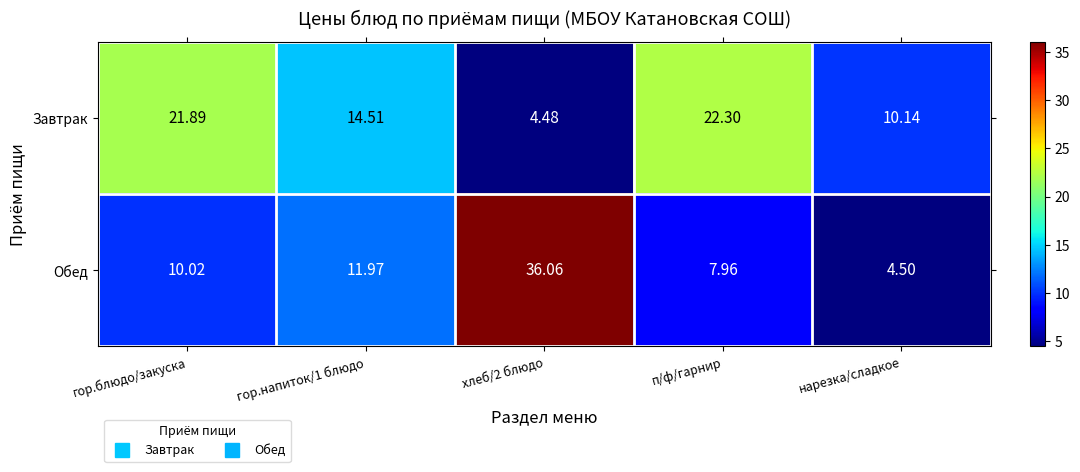

Rank the series by their maximum value, from highest to lowest.

Обед, Завтрак